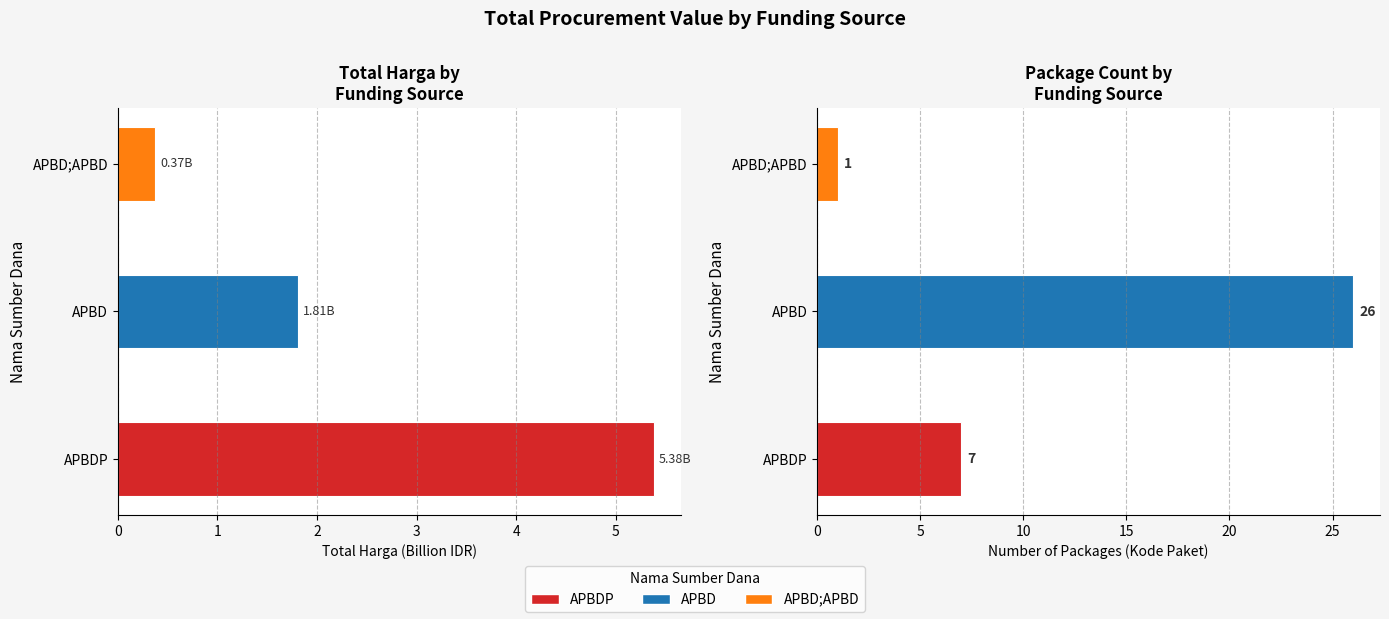

How many distinct data groups are displayed?

2